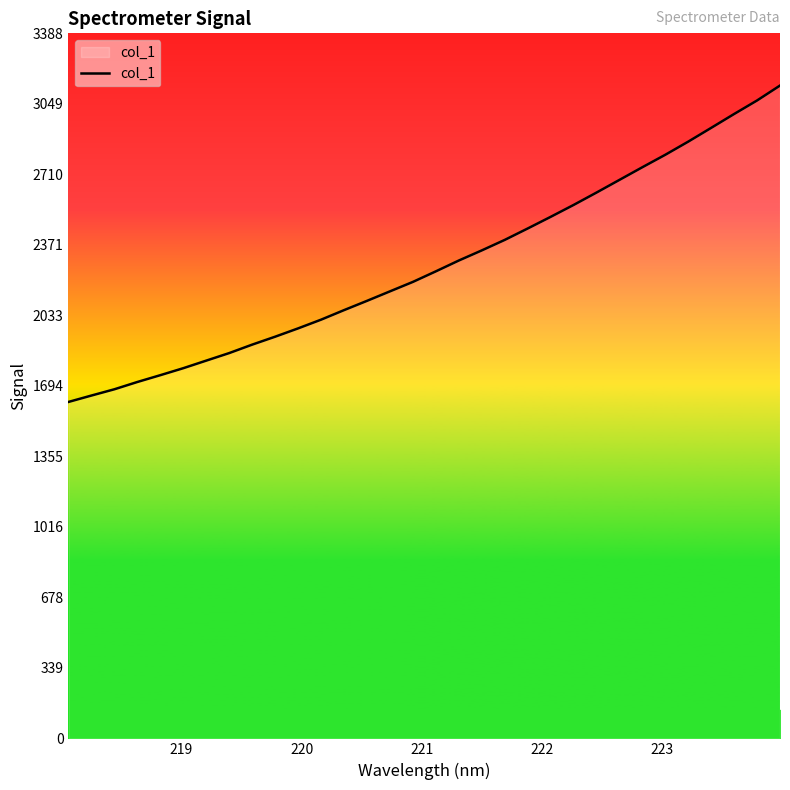

What is the smallest value displayed?

1616.4